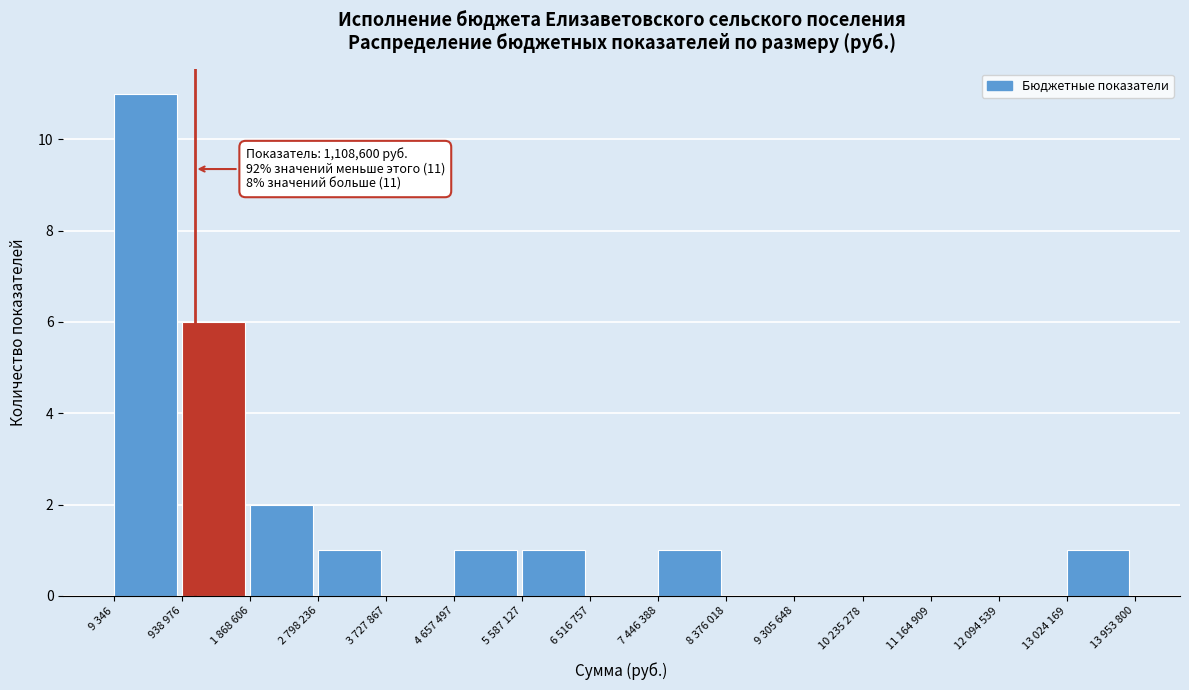

Reading left to right, what are all the values shown in this chart?

9 346=11	938 976=6	1 868 606=2	2 798 236=1	3 727 867=0	4 657 497=1	5 587 127=1	6 516 757=0	7 446 388=1	8 376 018=0	9 305 648=0	10 235 278=0	11 164 909=0	12 094 539=0	13 024 169=1